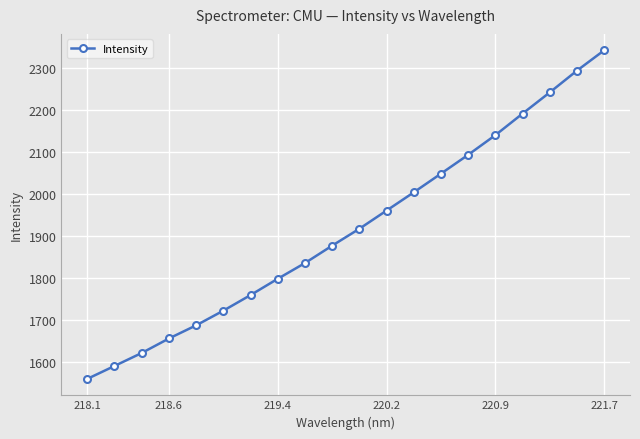

True or false: there are more than 2 points higher than both neighbors.

False